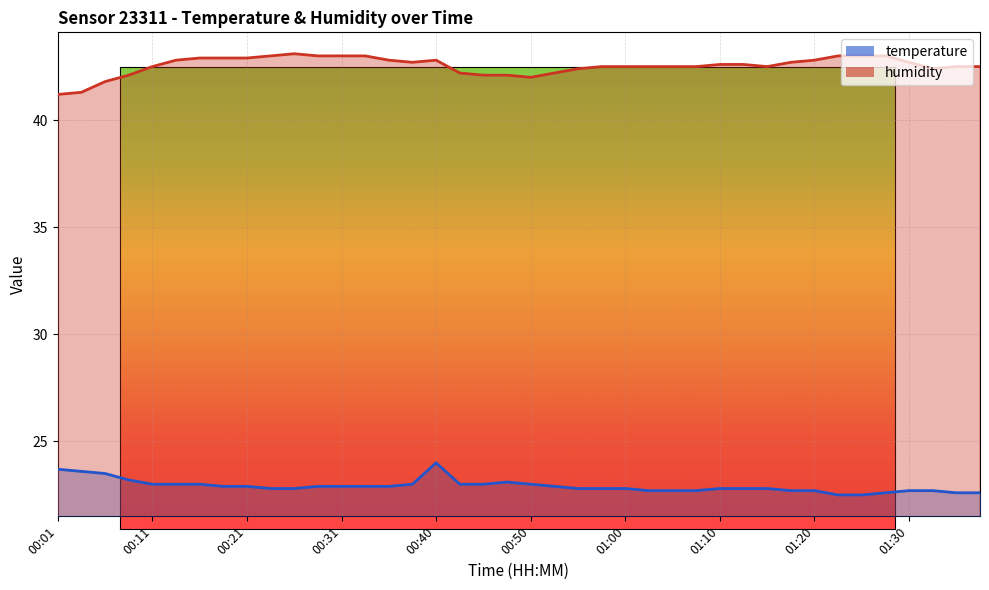

What is the label of the 4th point from the left?

00:09